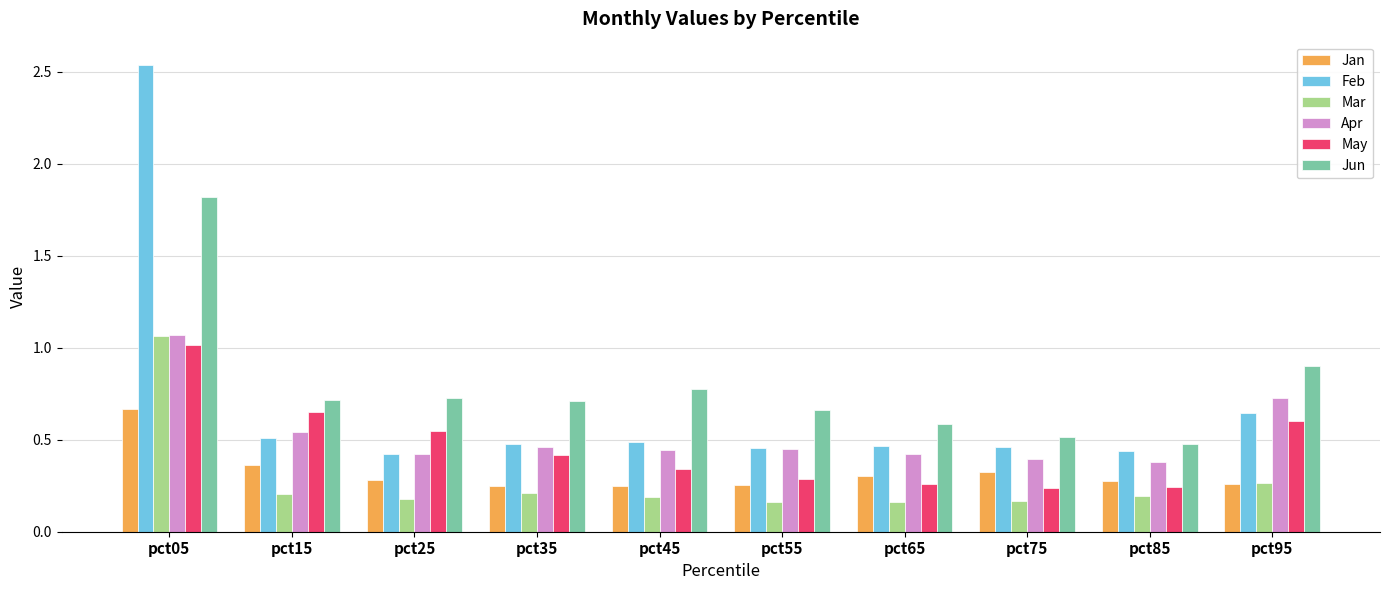

What is the difference between the maximum and minimum values in the Feb series?

2.1